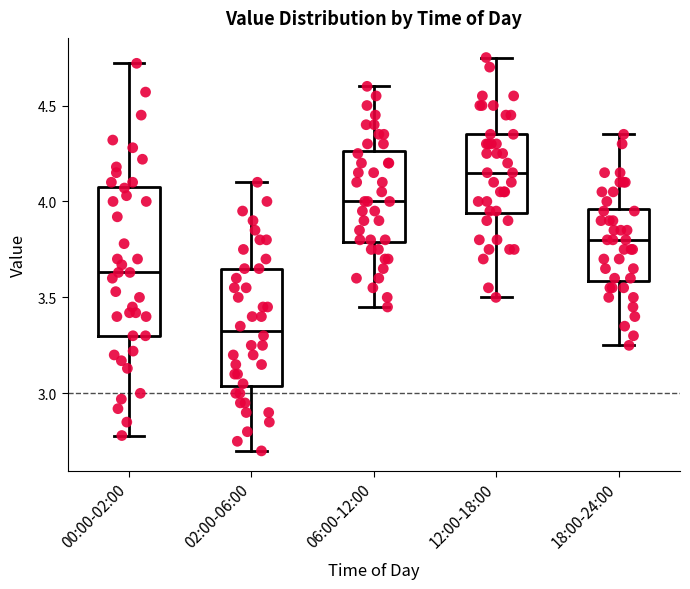

Reading left to right, transcribe this box plot: for each box, give where its median line is, the range the box spans, and where its two whiskers end, as read against the y-axis. The values are not printed on the chart, so give them approximately, as read against the axis.

00:00-02:00: median 3.65, box 3.30 to 4.10, whiskers 2.80 to 4.70
02:00-06:00: median 3.35, box 3.05 to 3.65, whiskers 2.70 to 4.10
06:00-12:00: median 4.00, box 3.80 to 4.25, whiskers 3.45 to 4.60
12:00-18:00: median 4.15, box 3.95 to 4.35, whiskers 3.50 to 4.75
18:00-24:00: median 3.80, box 3.60 to 3.95, whiskers 3.25 to 4.35